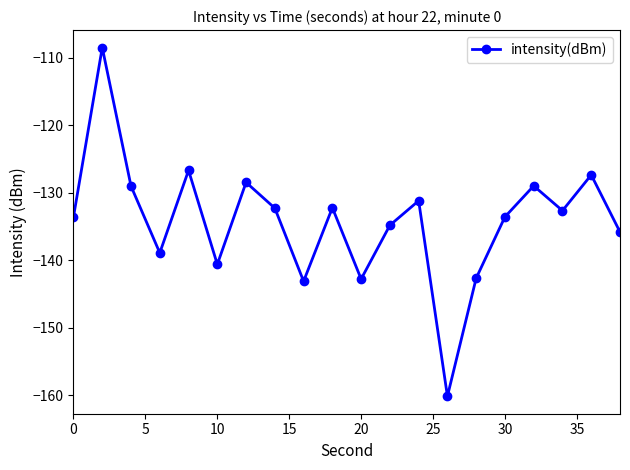

What is the average value?

-134.2